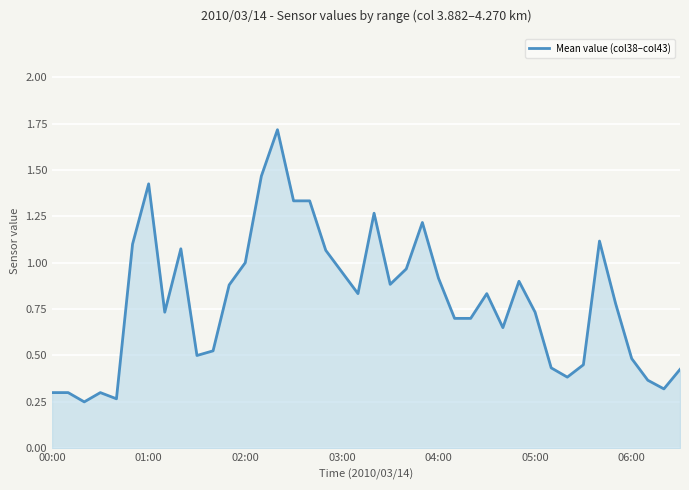

What is the greatest value displayed?

1.7